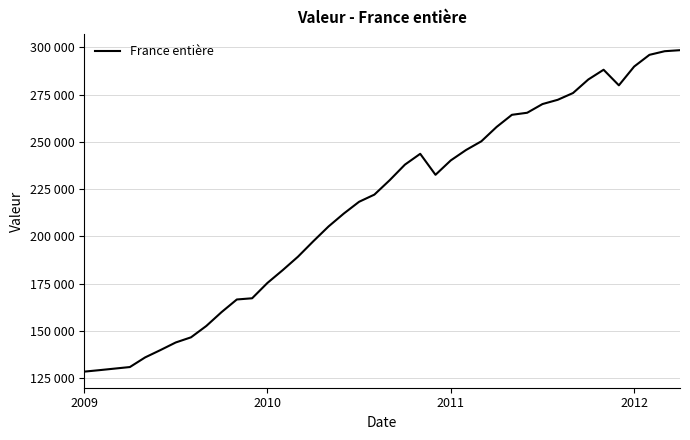

What is the label of the 7th point from the right?

33